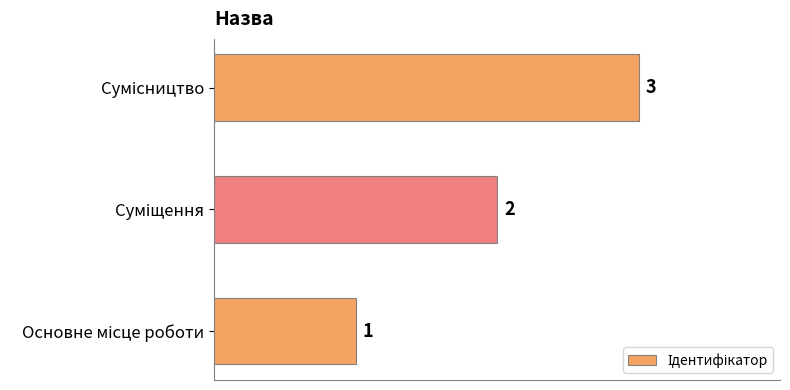

Count the values in the range 1 to 3.

3